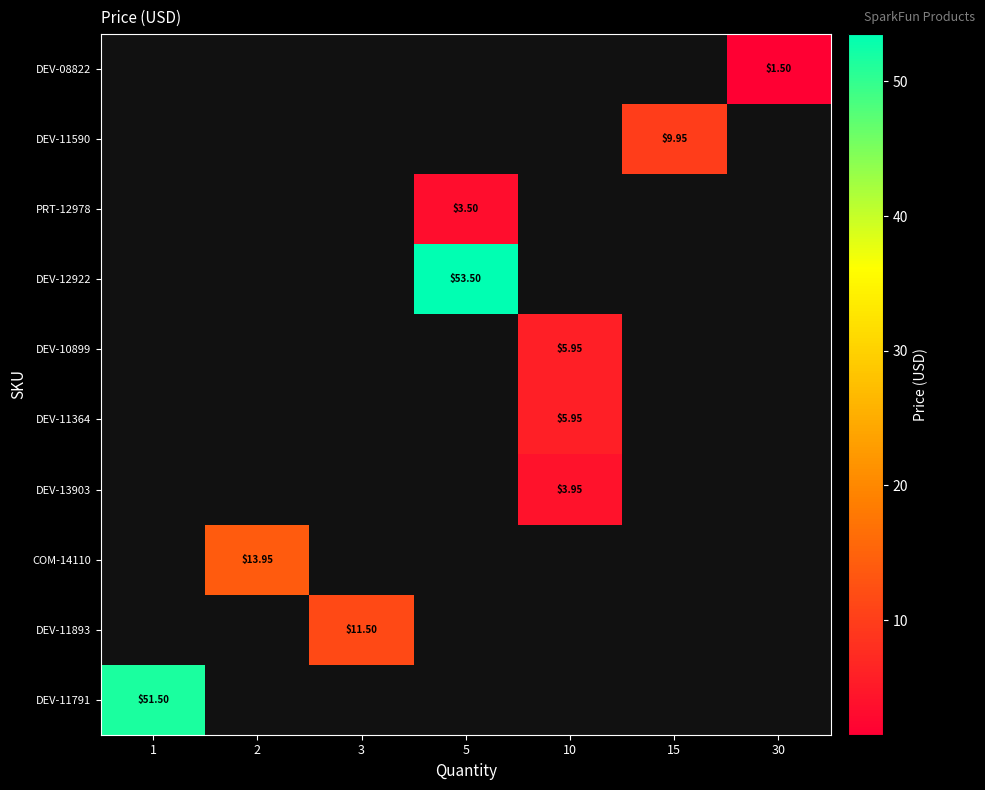

What is the maximum value shown in the chart?

53.5